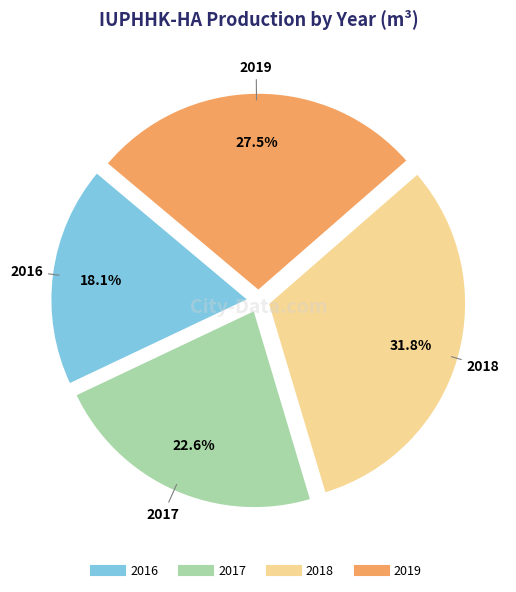

What is the total percentage of 2018 and 2016?

49.9%